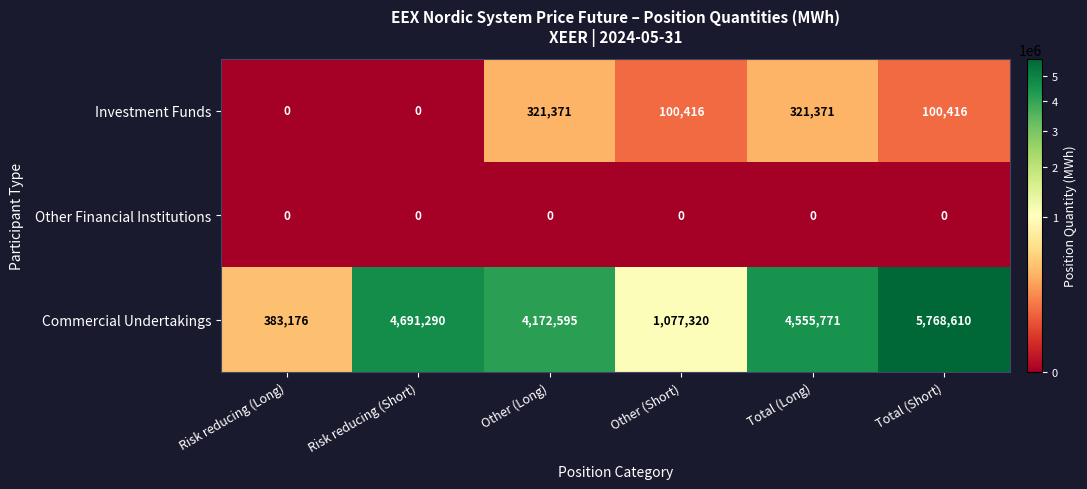

Is the value of Other Financial Institutions at Other (Short) greater than the value of Commercial Undertakings at Total (Long)?

No